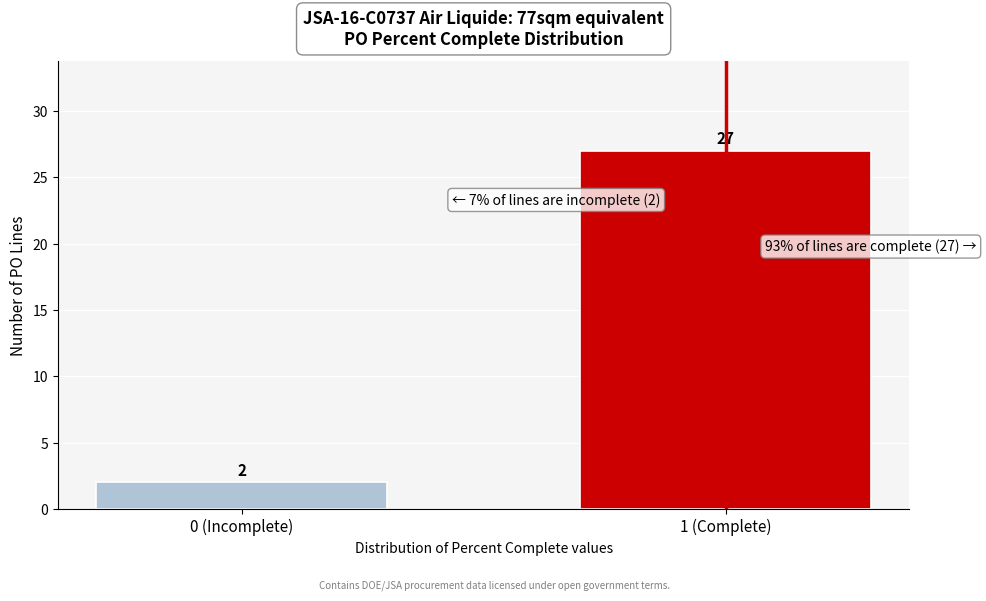

Reading left to right, extract all data points from this chart.

2	27